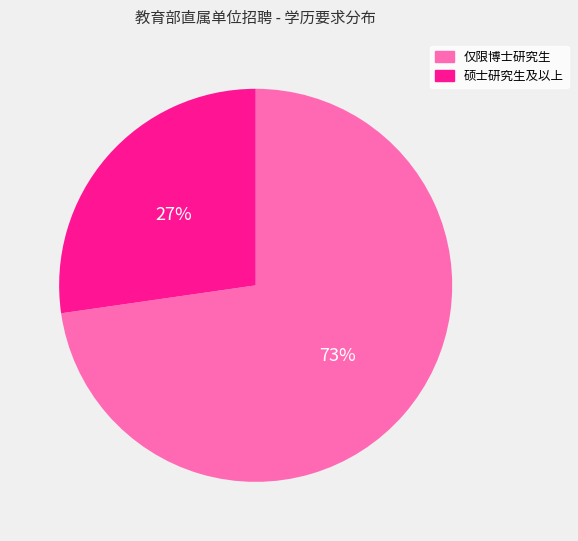

Is there any slice that represents more than half of the pie?

Yes